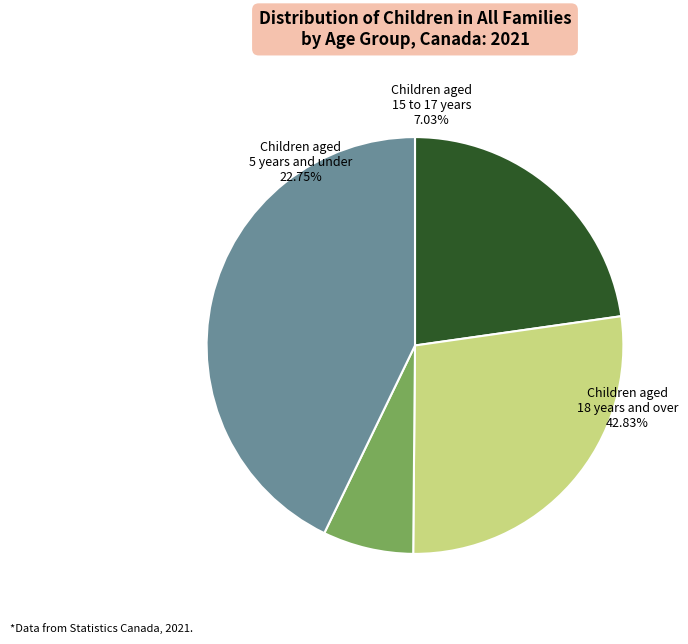

Does any single category account for the majority?

No